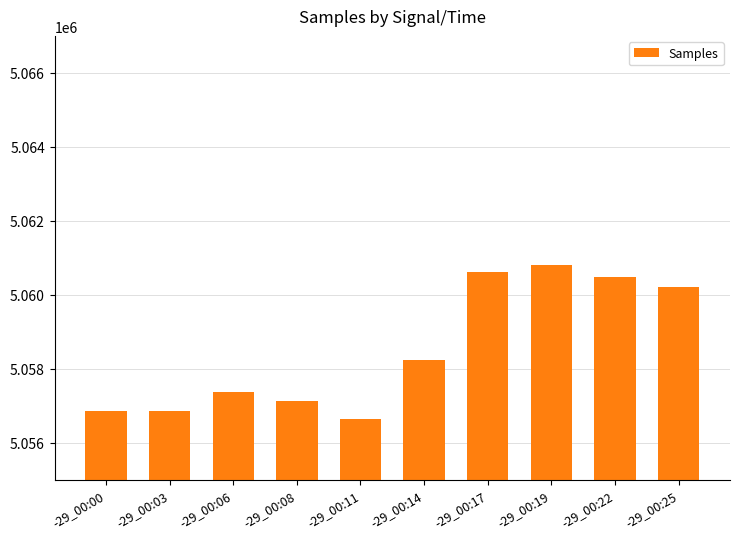

How many bars are there in total?

10